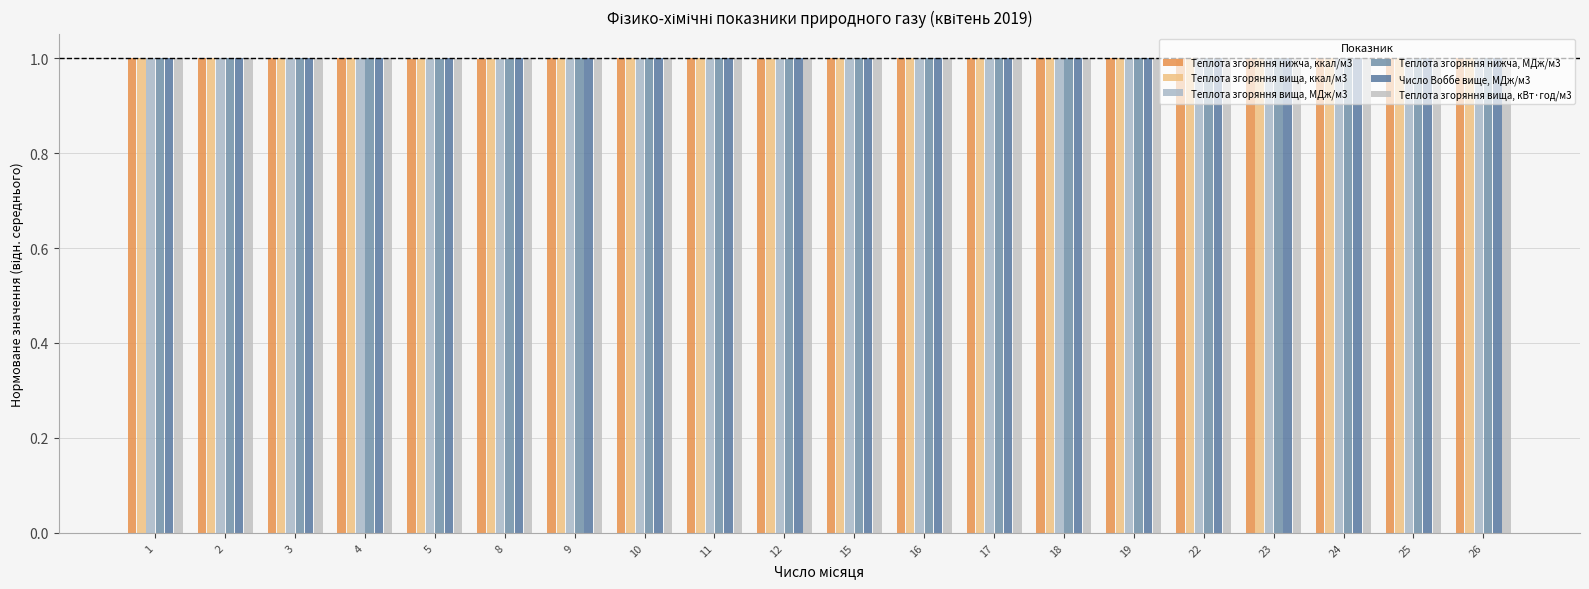

At how many categories does at least one series exceed 1?

13